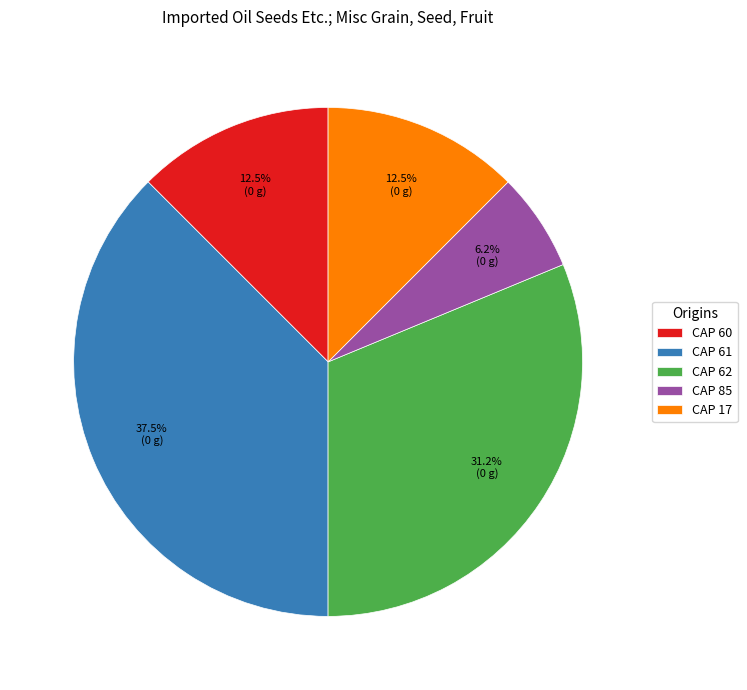

Is the sum of CAP 60 and CAP 62 greater than half?

No